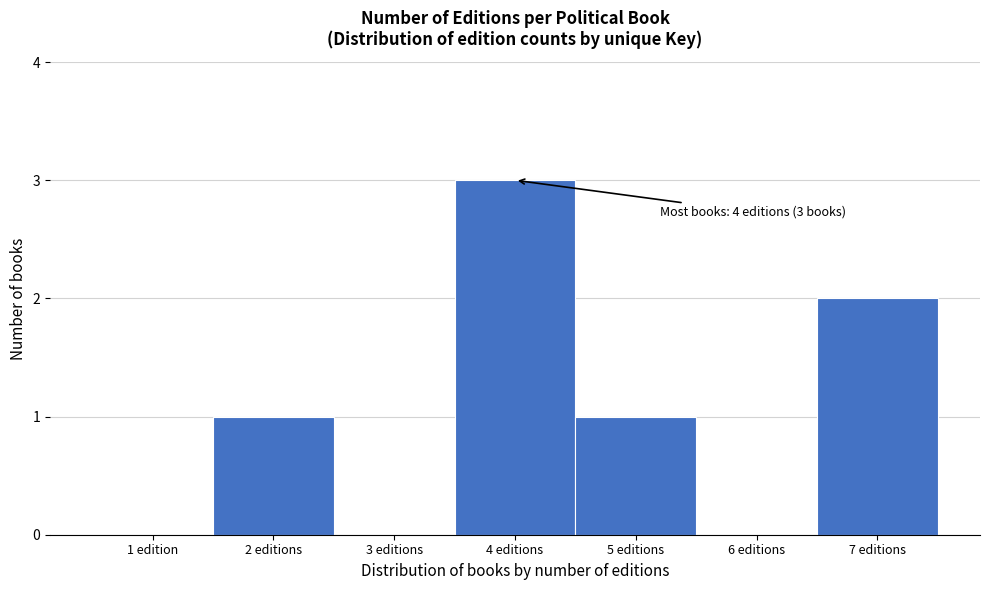

Reading left to right, transcribe all the data shown in this chart.

1 edition=0	2 editions=1	3 editions=0	4 editions=3	5 editions=1	6 editions=0	7 editions=2